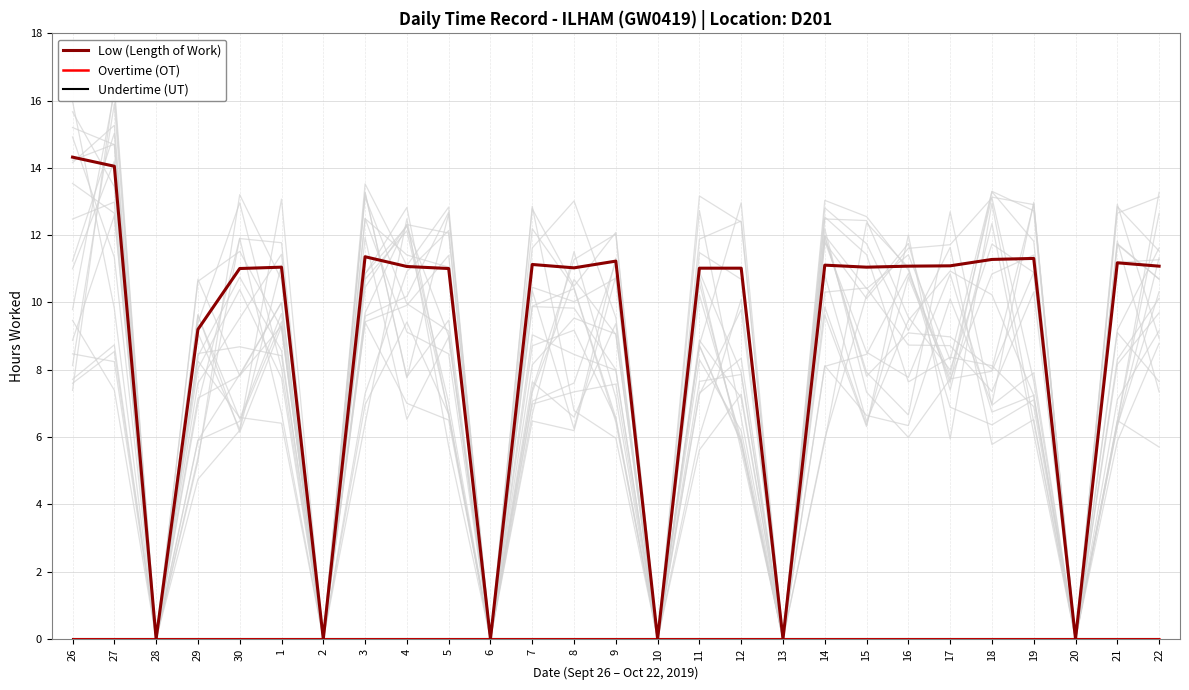

How many lines are shown in the chart?

3